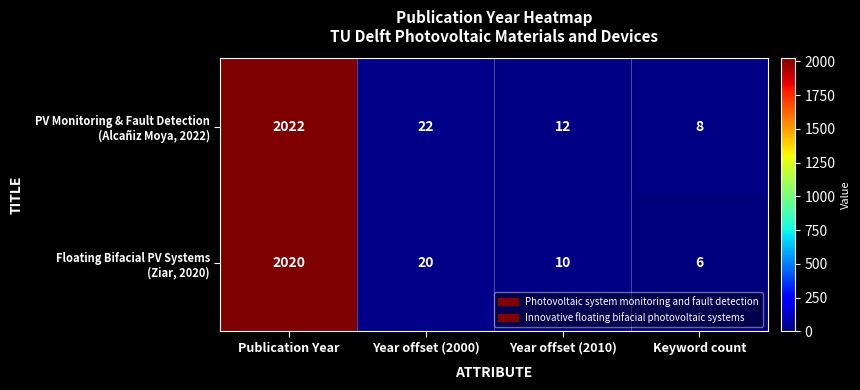

What is the greatest value displayed?

2022